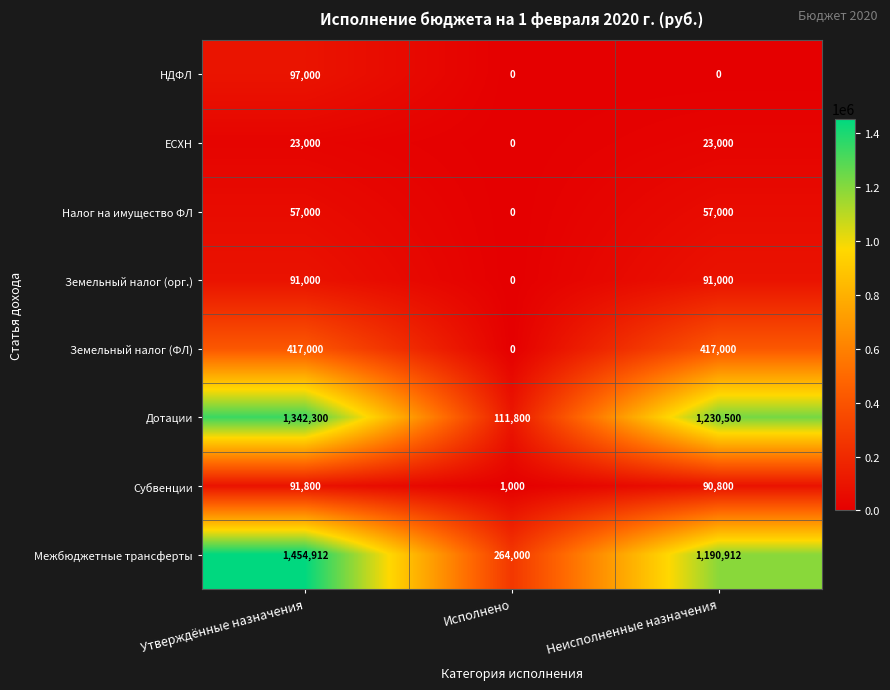

Which series changed the most between Утверждённые назначения and Исполнено?

Дотации